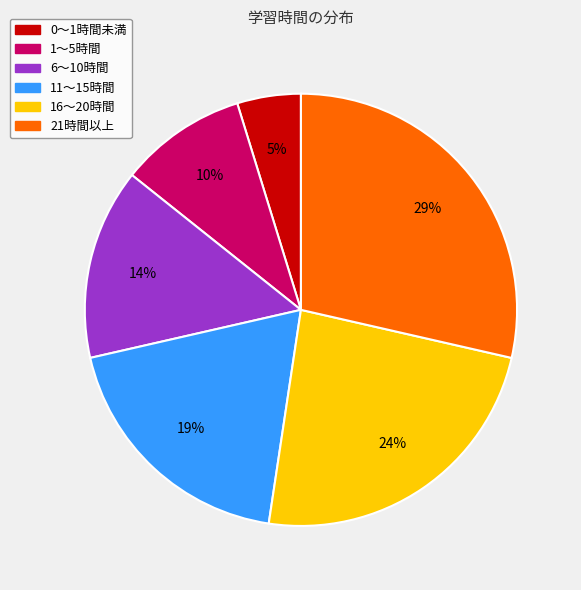

How many segments does this pie chart have?

6